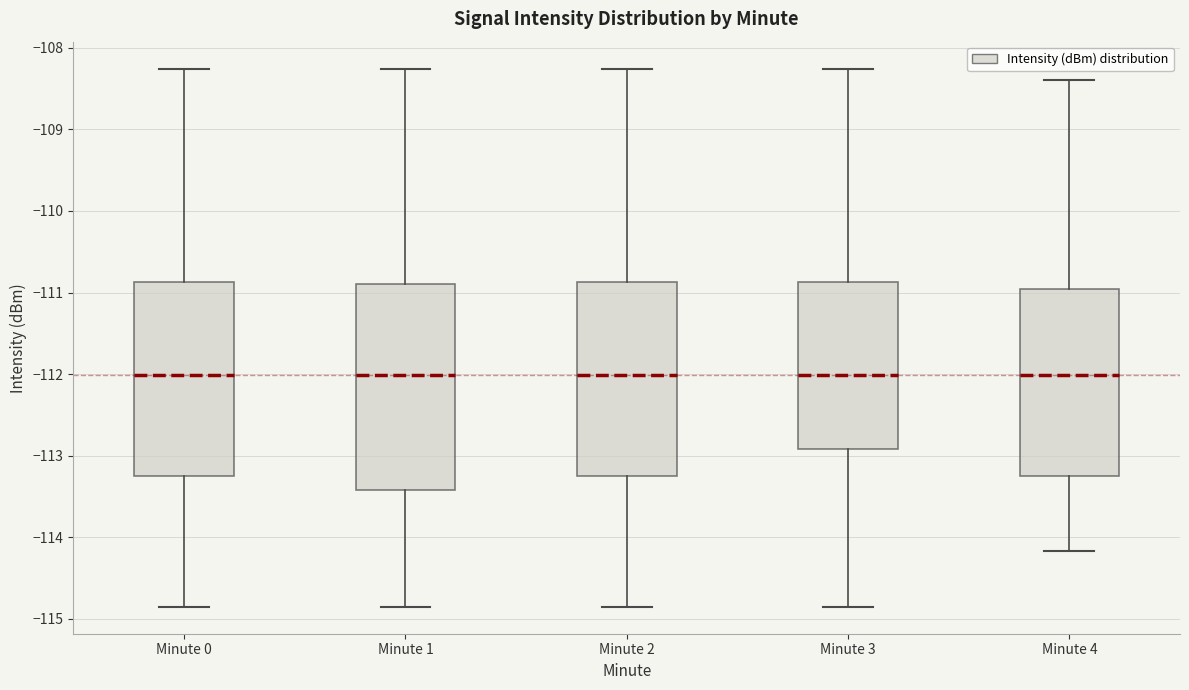

Which box is the tallest, from its lower edge to its upper edge?

Minute 1